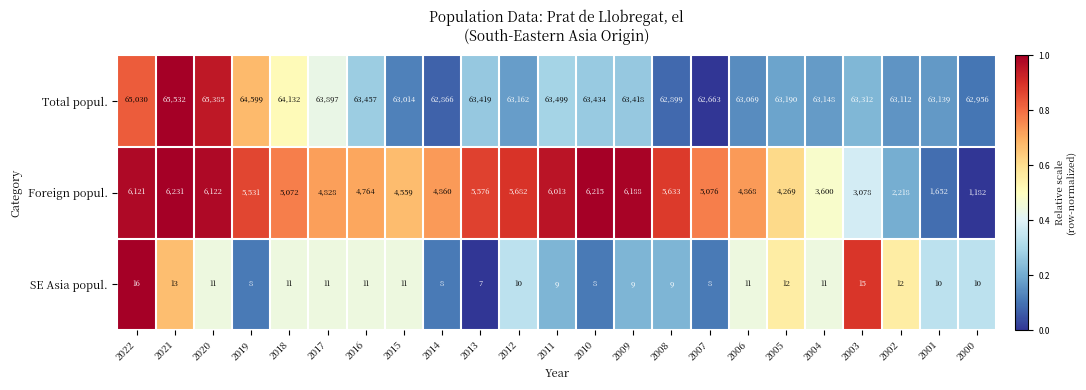

What is the maximum value shown in the chart?

65532